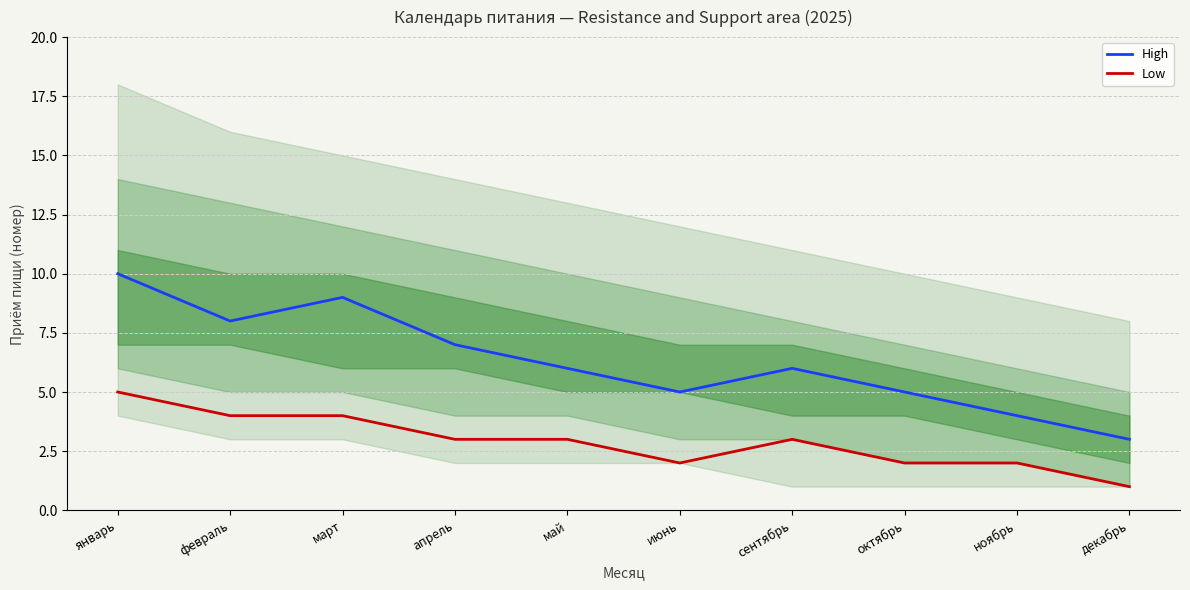

At which label does Low first exceed 3?

январь